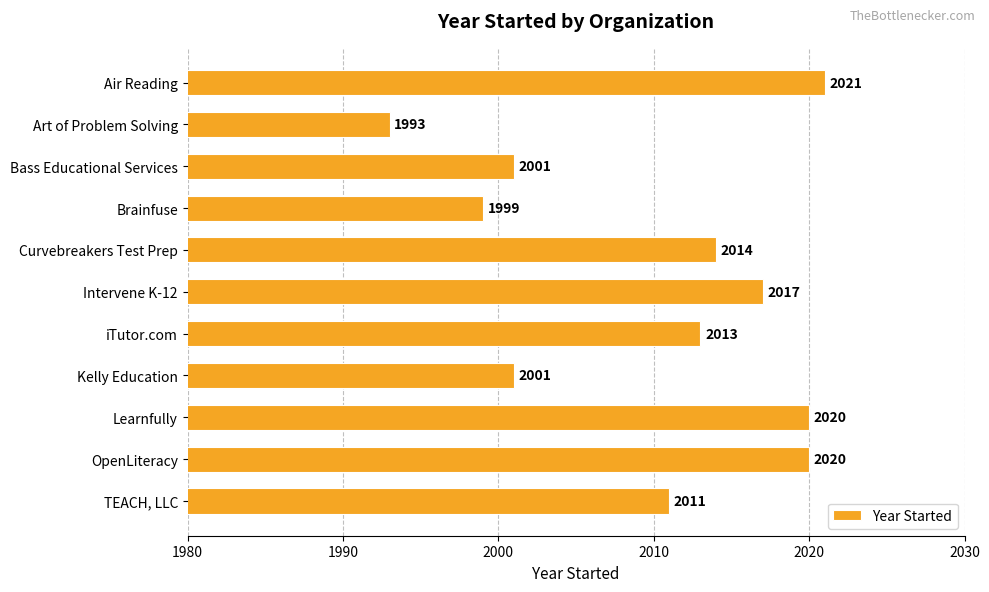

The value at Learnfully is 1101. True or false?

False